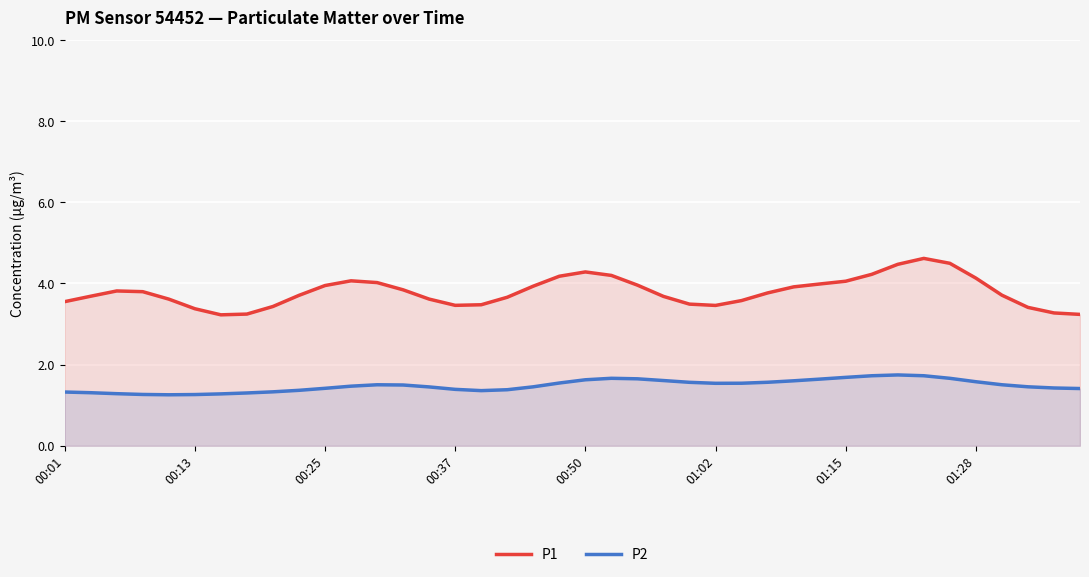

What is the value of the P2 point at the 7th from the left?

1.3